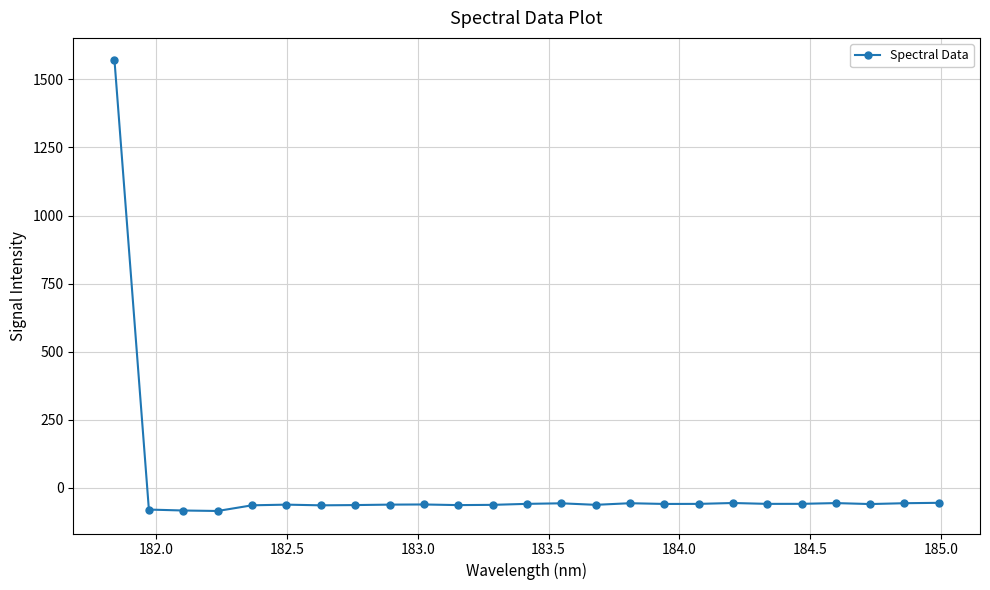

How many series are shown in this chart?

1